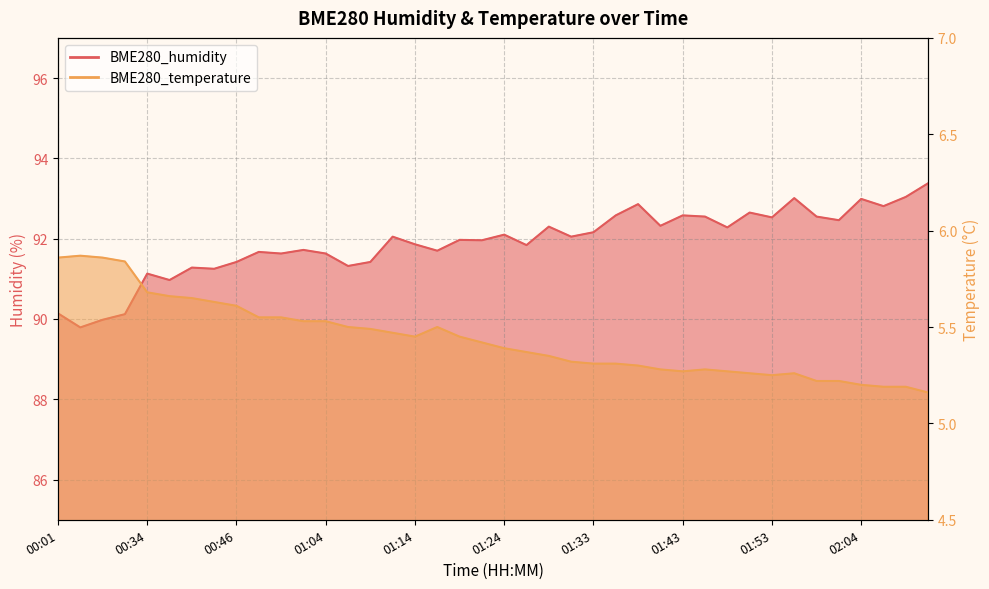

At which category is the sum across all series the highest?

02:11